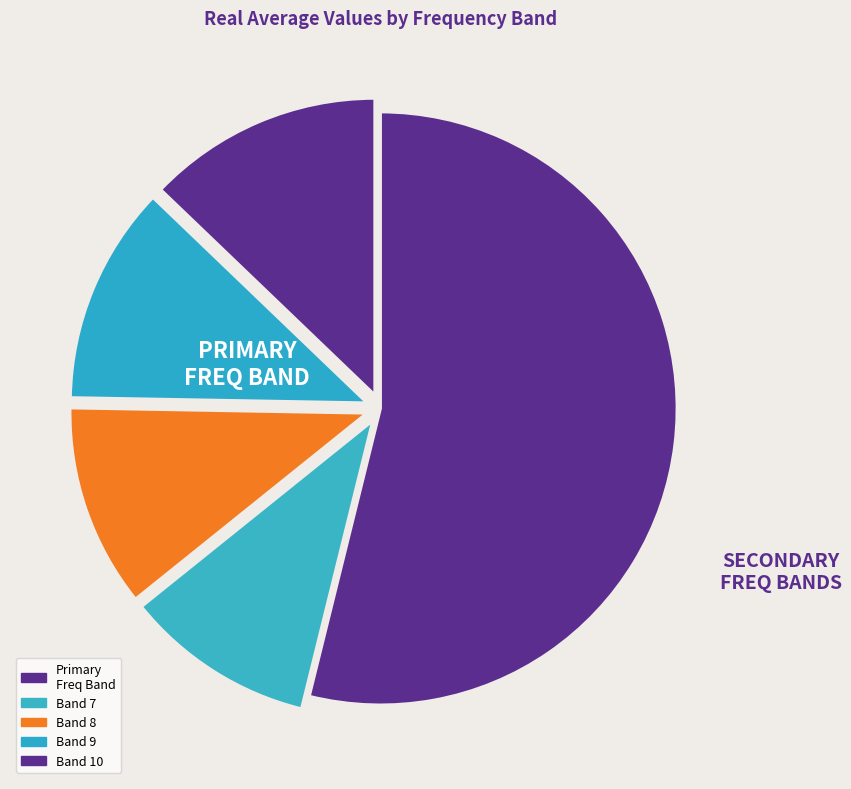

How many slices are in this pie chart?

5